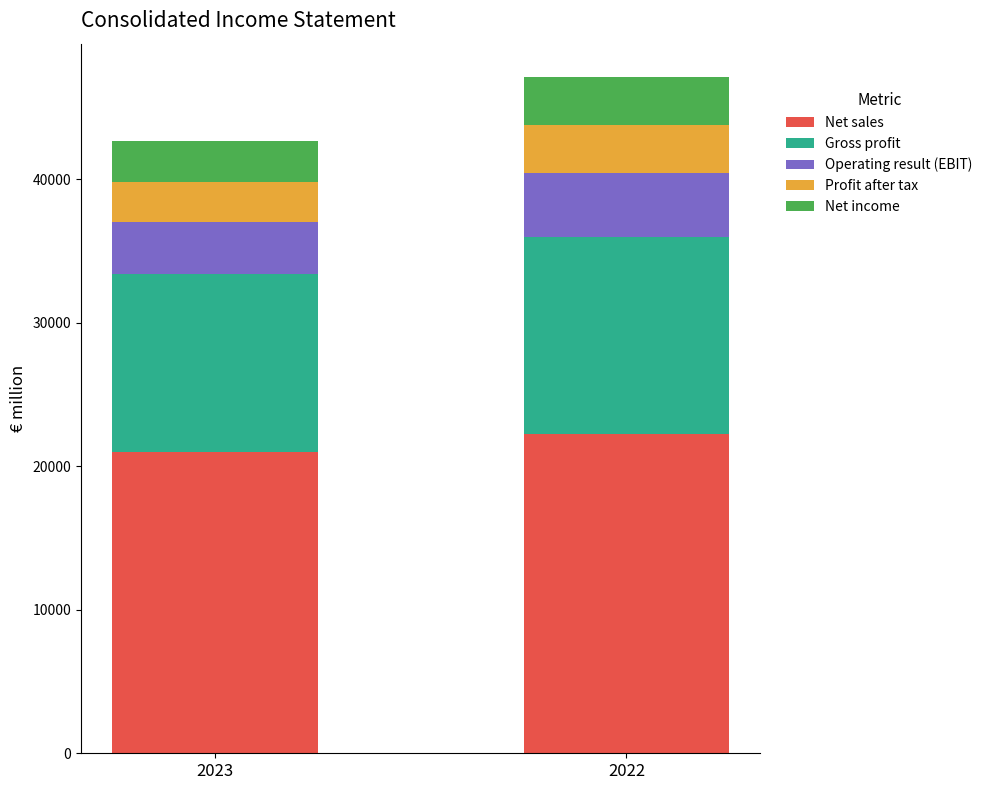

What is the highest value of the Net sales series?

22232